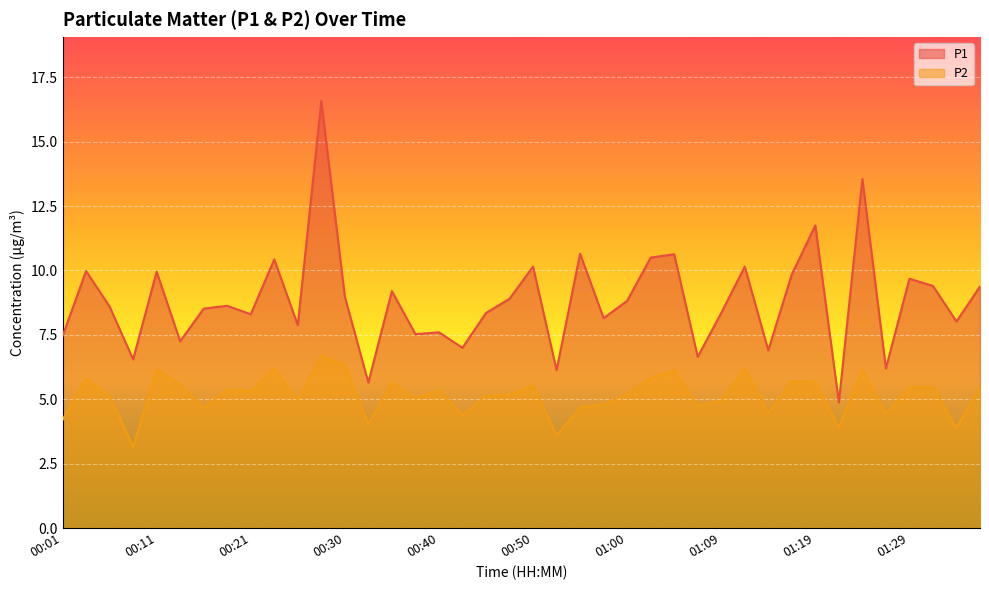

How many interior local peaks does the P1 series have?

14